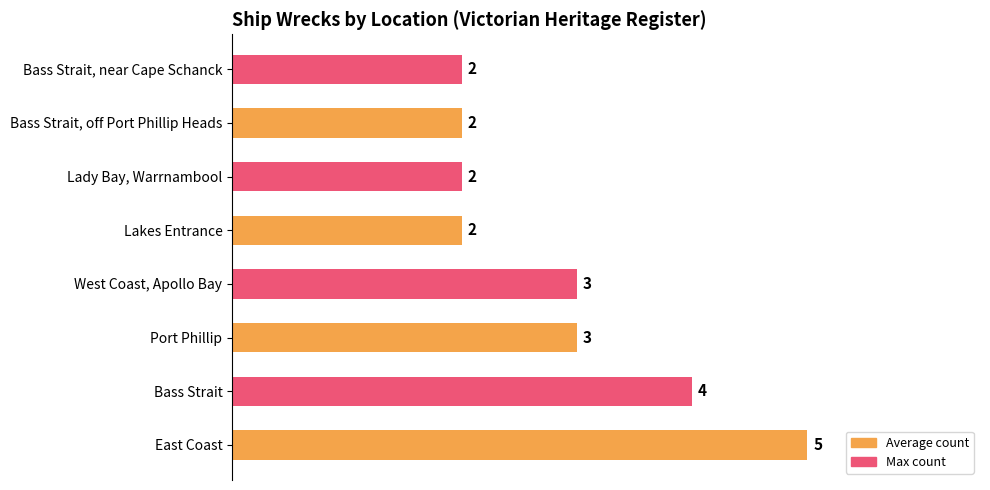

What is the average value?

3